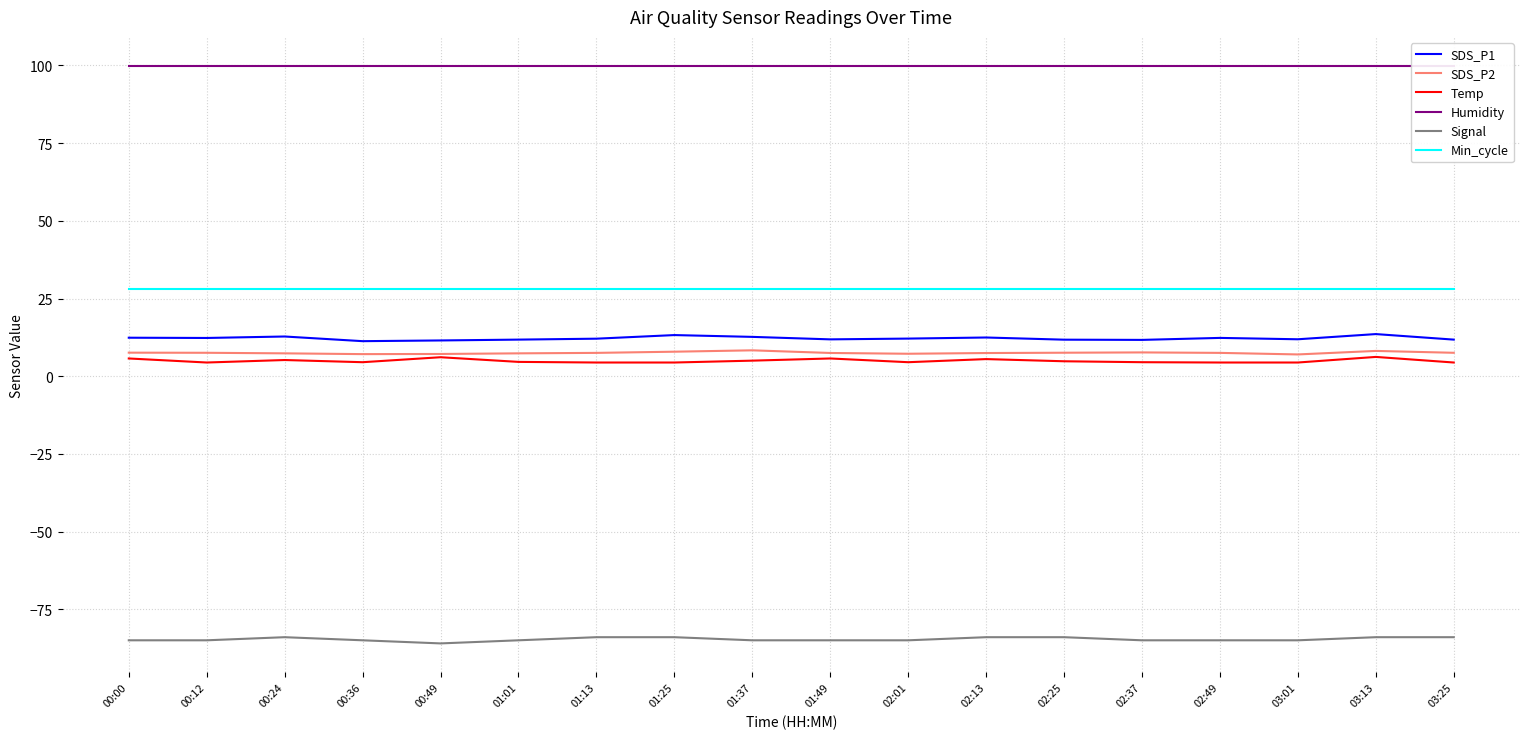

How many categories are shown in the chart?

18